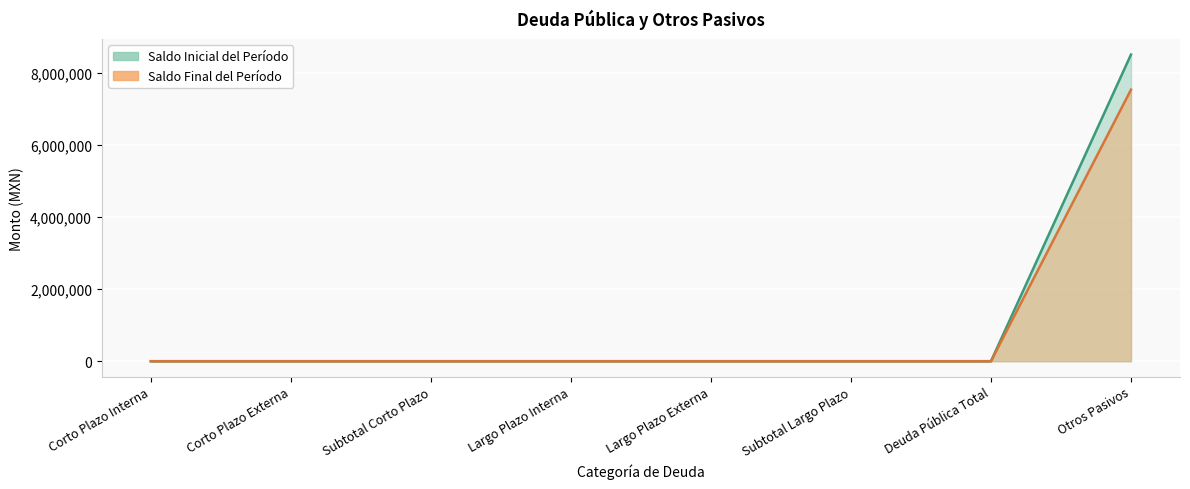

What is the difference between the maximum and minimum values in the Saldo Inicial del Período series?

8497377.1